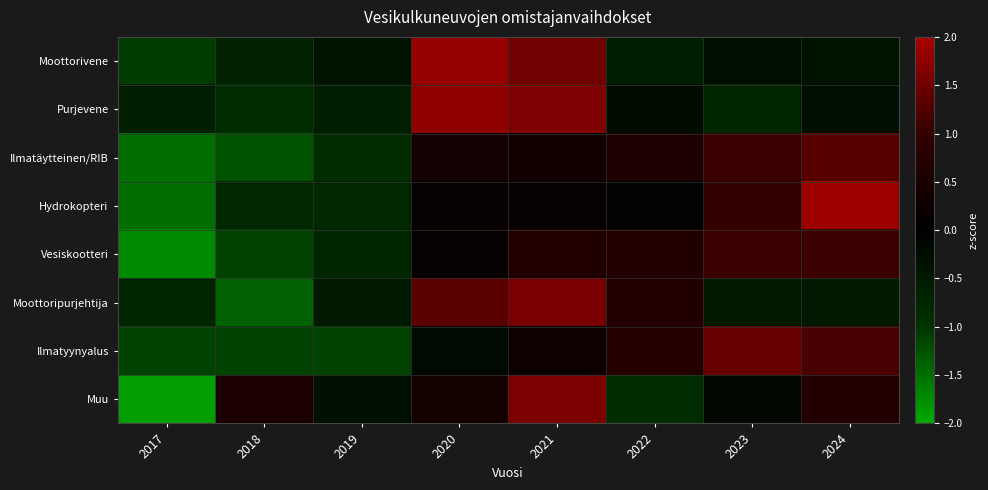

Reading right to left, transcribe all the data shown in this chart.

Moottorivene: 2024=-0.4	2023=-0.3	2022=-0.6	2021=1.5	2020=1.8	2019=-0.3	2018=-0.7	2017=-1.1
Purjevene: 2024=-0.3	2023=-0.8	2022=-0.2	2021=1.6	2020=1.8	2019=-0.6	2018=-0.9	2017=-0.6
Ilmatäytteinen/RIB: 2024=1.3	2023=1.0	2022=0.6	2021=0.3	2020=0.4	2019=-0.9	2018=-1.3	2017=-1.5
Hydrokopteri: 2024=1.9	2023=1.0	2022=-0.1	2021=0.1	2020=0.1	2019=-0.8	2018=-0.8	2017=-1.5
Vesiskootteri: 2024=1.1	2023=1.1	2022=0.7	2021=0.7	2020=0.1	2019=-0.8	2018=-1.1	2017=-1.7
Moottoripurjehtija: 2024=-0.5	2023=-0.5	2022=0.7	2021=1.6	2020=1.3	2019=-0.5	2018=-1.4	2017=-0.7
Ilmatyynyalus: 2024=1.2	2023=1.4	2022=0.7	2021=0.3	2020=-0.2	2019=-1.1	2018=-1.1	2017=-1.1
Muu: 2024=0.7	2023=-0.1	2022=-0.9	2021=1.6	2020=0.4	2019=-0.3	2018=0.5	2017=-1.9